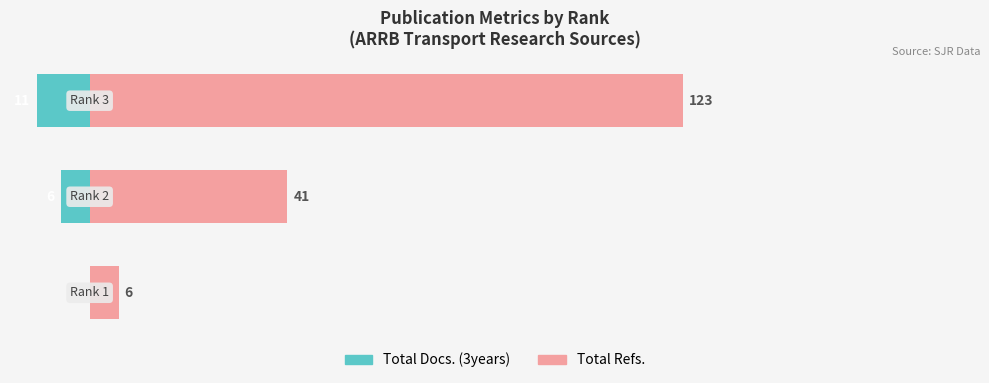

How many bars are there in each group?

2